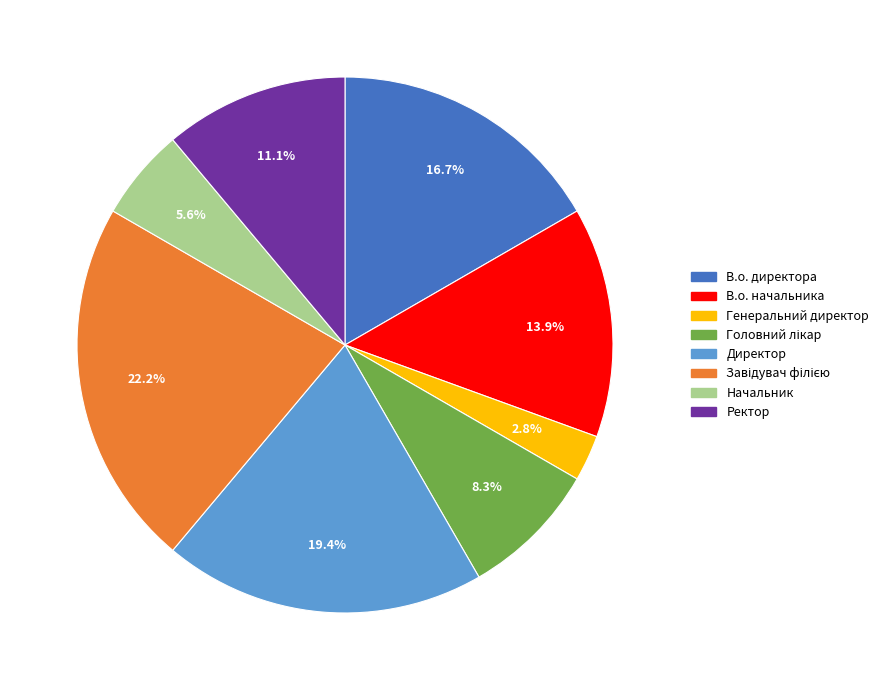

Is there any slice that represents more than half of the pie?

No